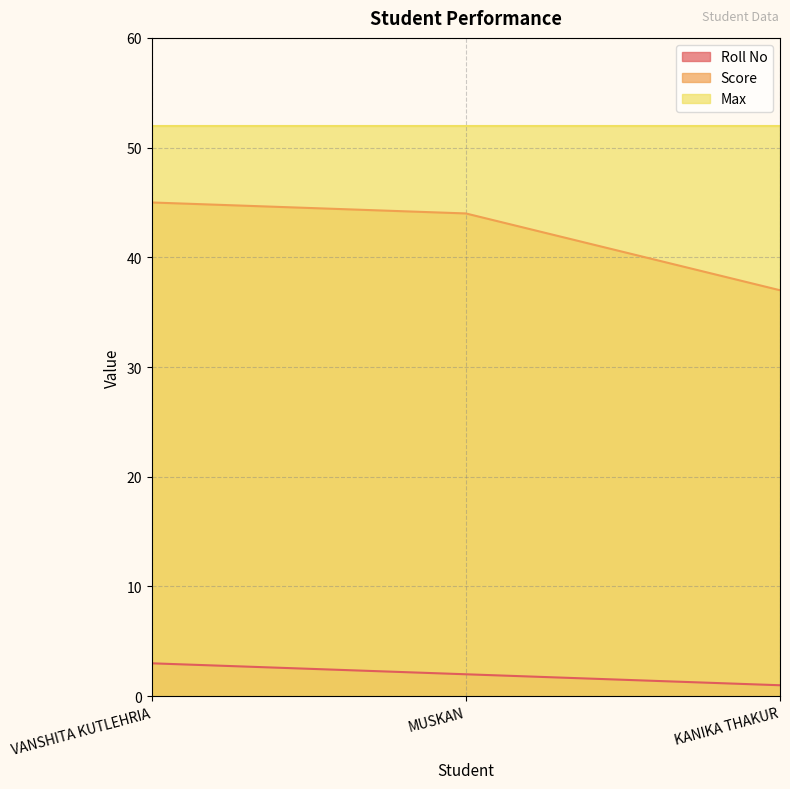

What is the value of the Roll No point at the 1st from the left?

3